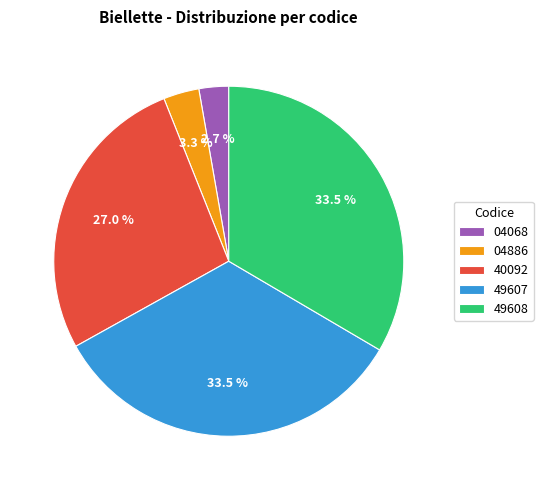

What percentage do 40092 and 04886 together represent?

30.3%